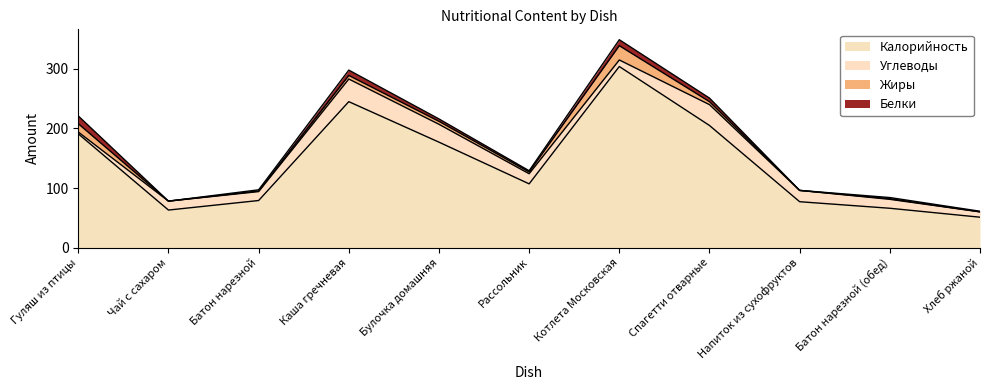

What is the difference between the Жиры values at Булочка домашняя and Котлета Московская?

19